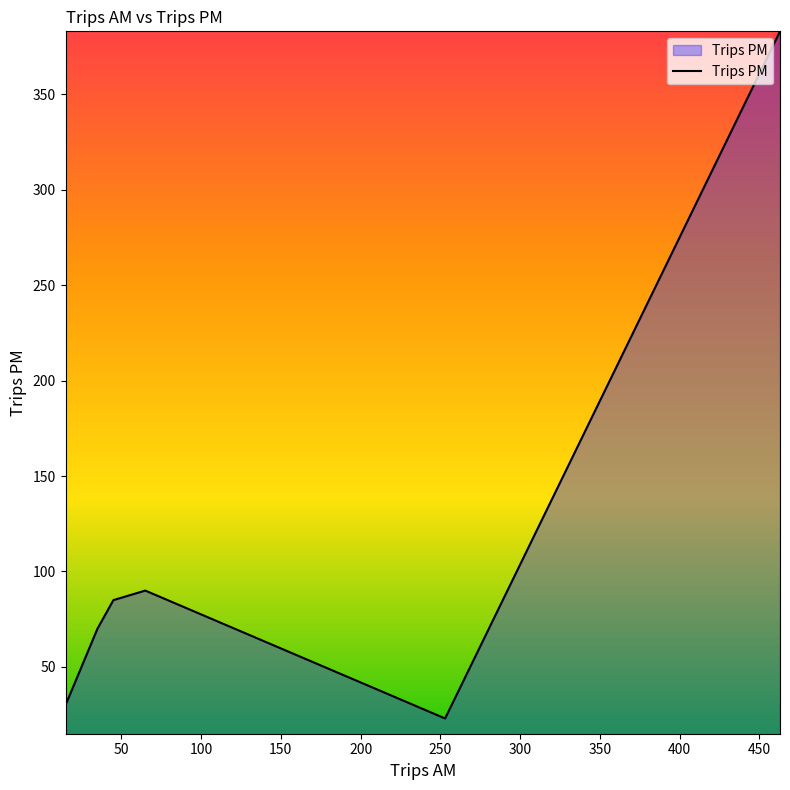

At which category does the chart reach its peak across all series?

463